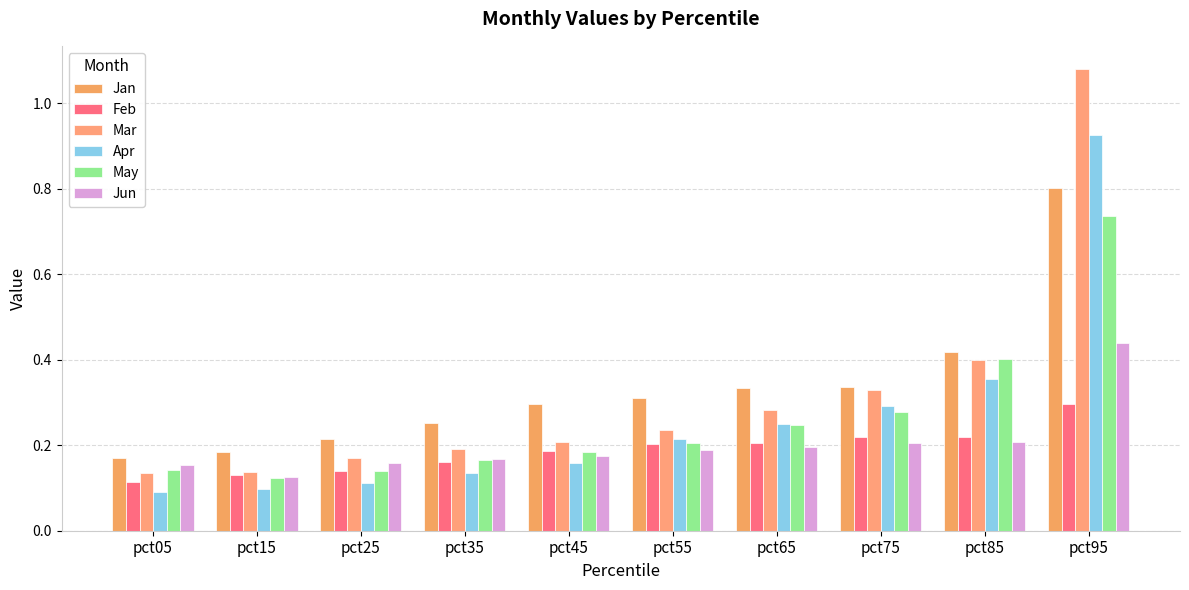

Are the bars grouped side by side (vs. stacked)?

Yes